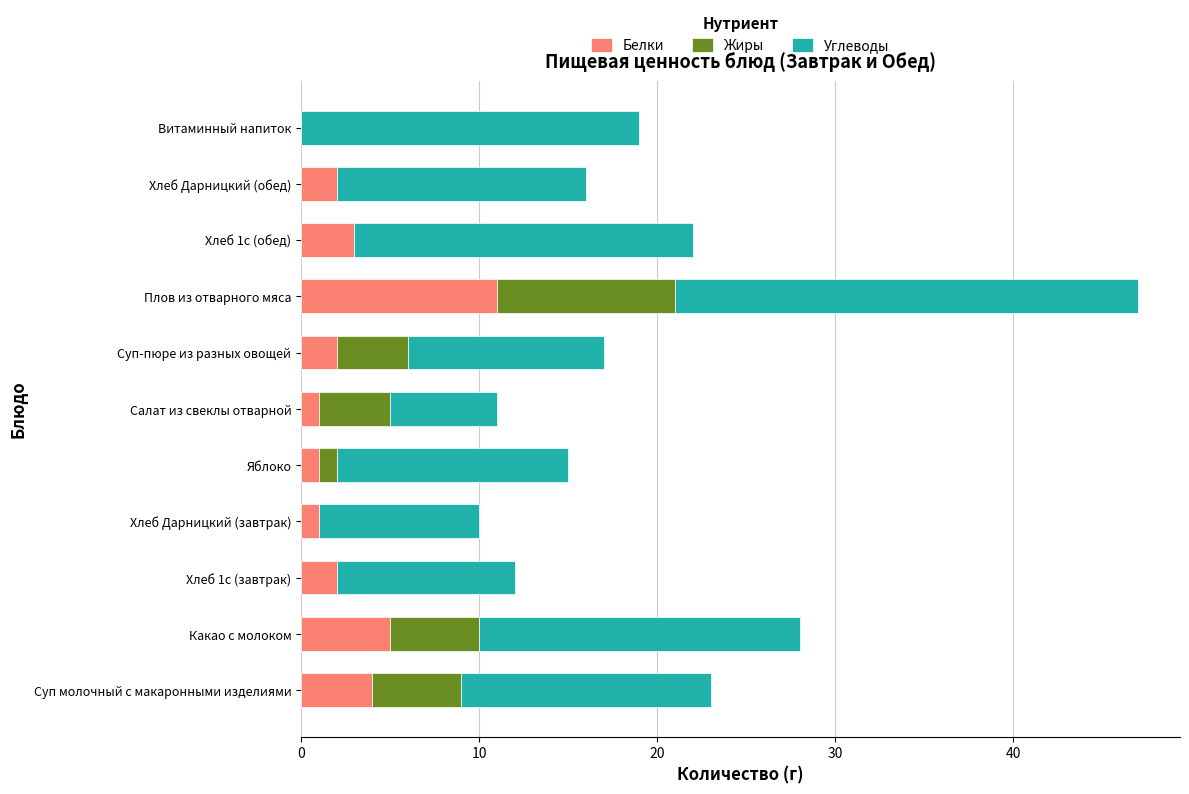

The Белки series shows 2 at Суп-пюре из разных овощей. True or false?

True